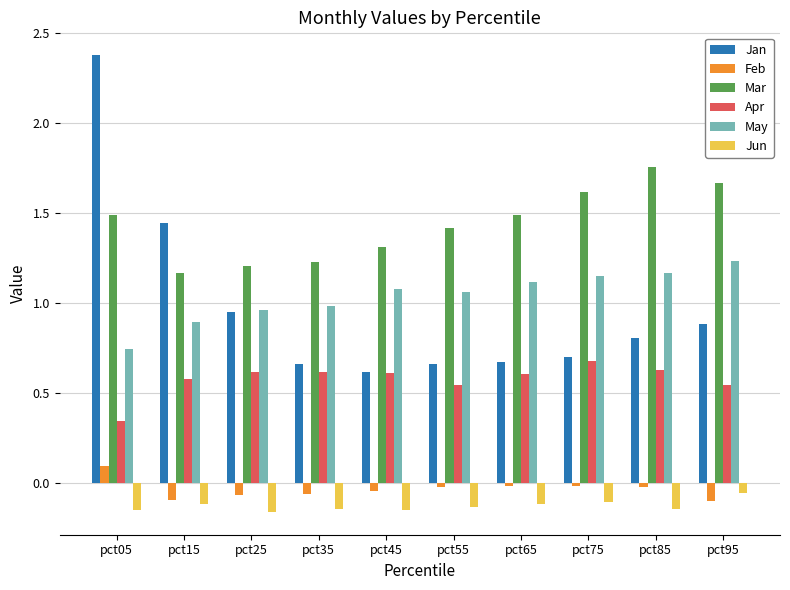

What are all the series names shown in the legend?

Jan, Feb, Mar, Apr, May, Jun